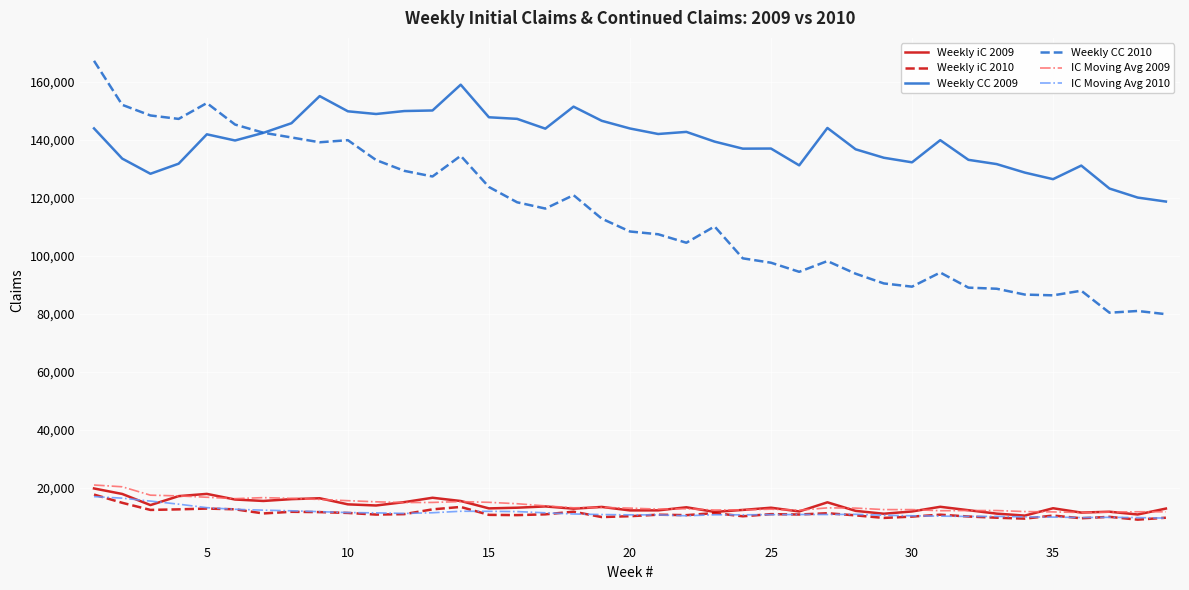

Which series has the largest total across all categories?

Weekly CC 2009